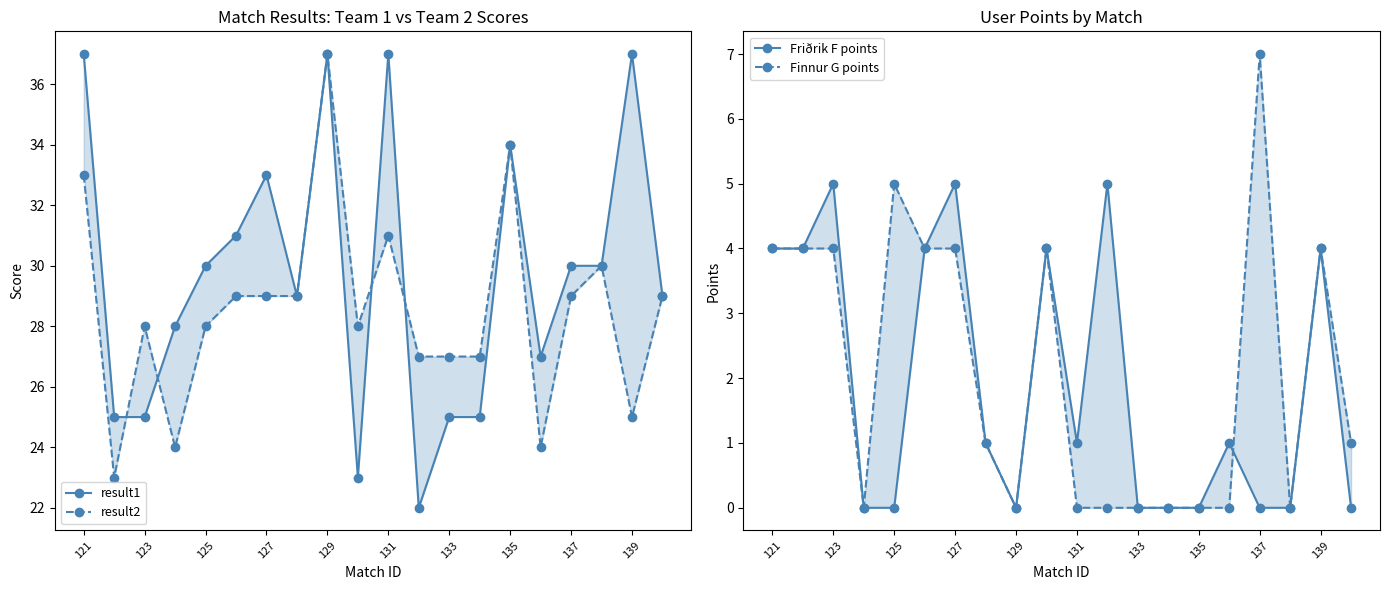

How many lines are shown in the chart?

4